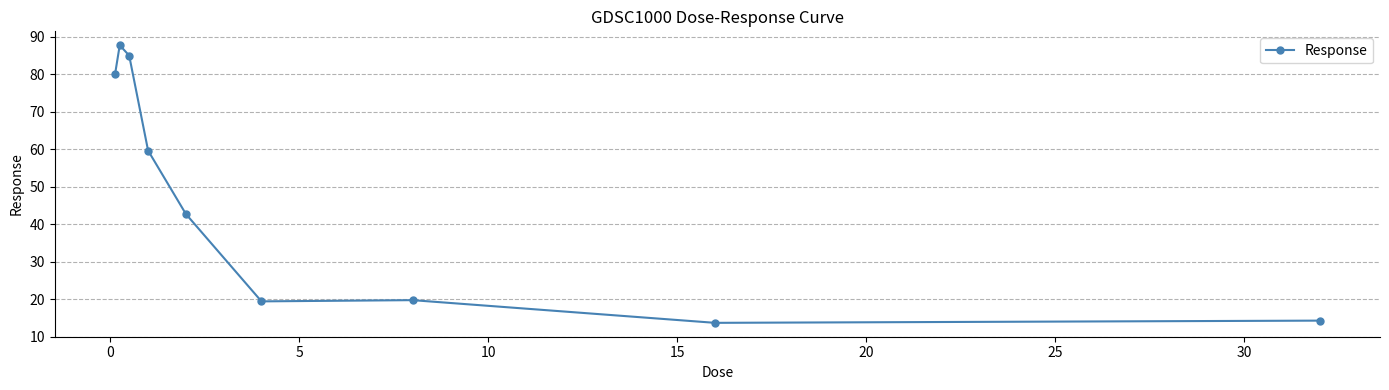

What is the difference between the maximum and minimum values?

74.1